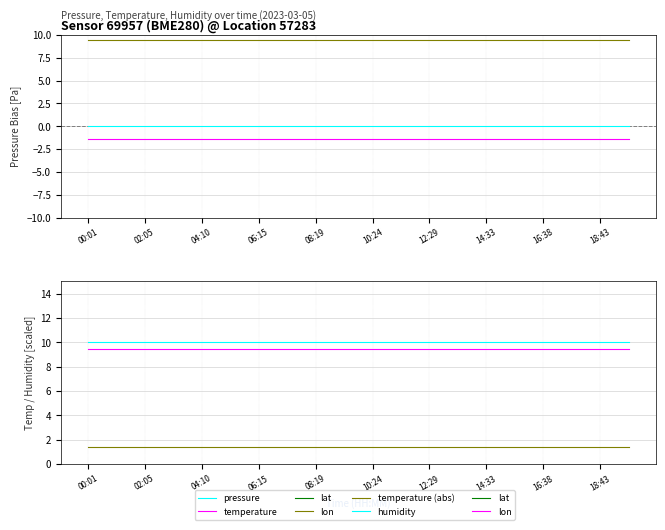

Is it true that humidity equals 10.0 at 10:24?

True